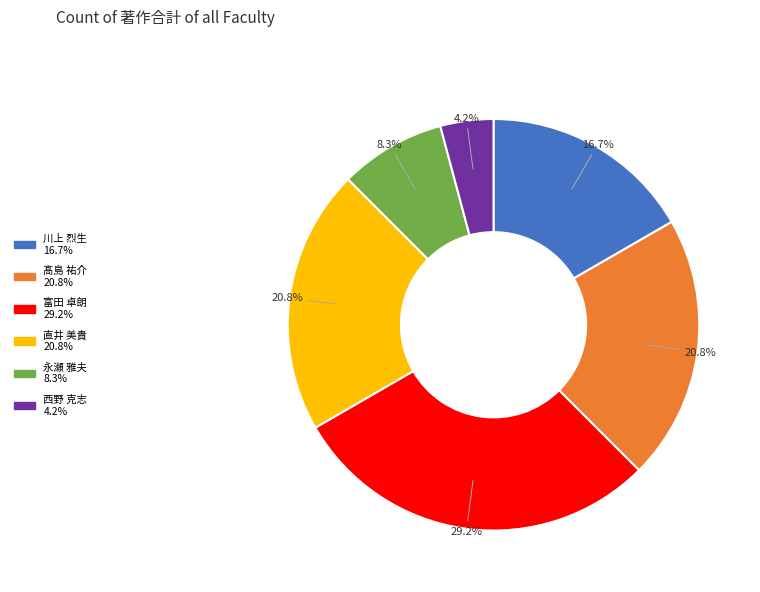

What is the largest slice in the pie chart?

富田 卓朗